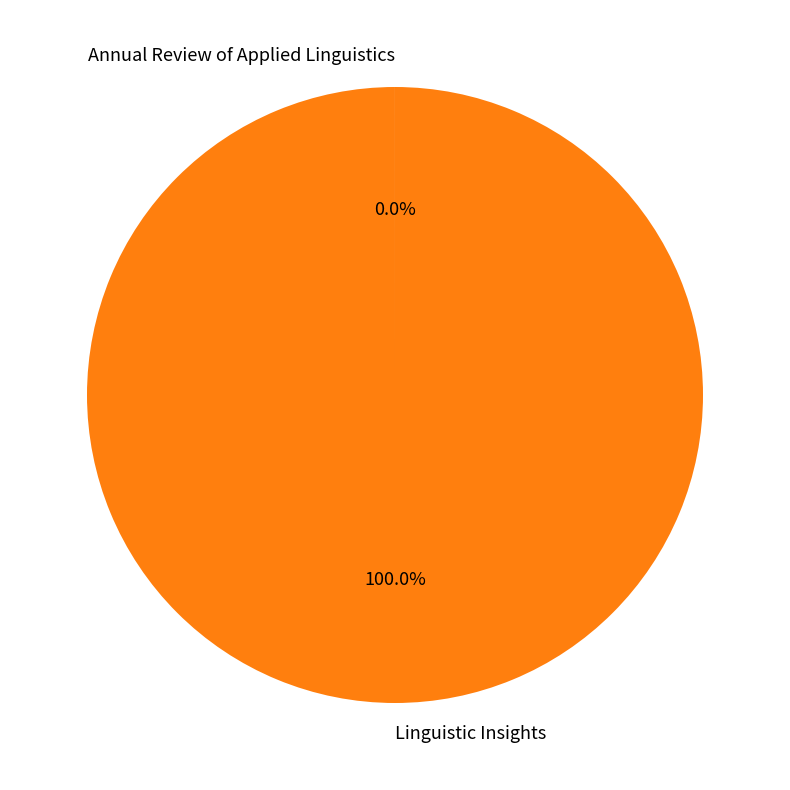

Which category has the biggest portion of the pie?

Linguistic Insights